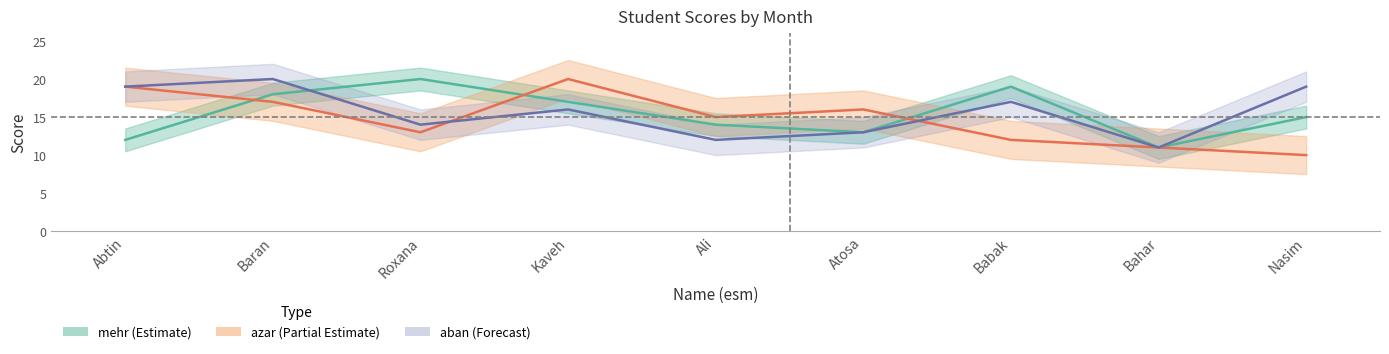

How many azar (Partial Estimate) values are between 12 and 17?

5